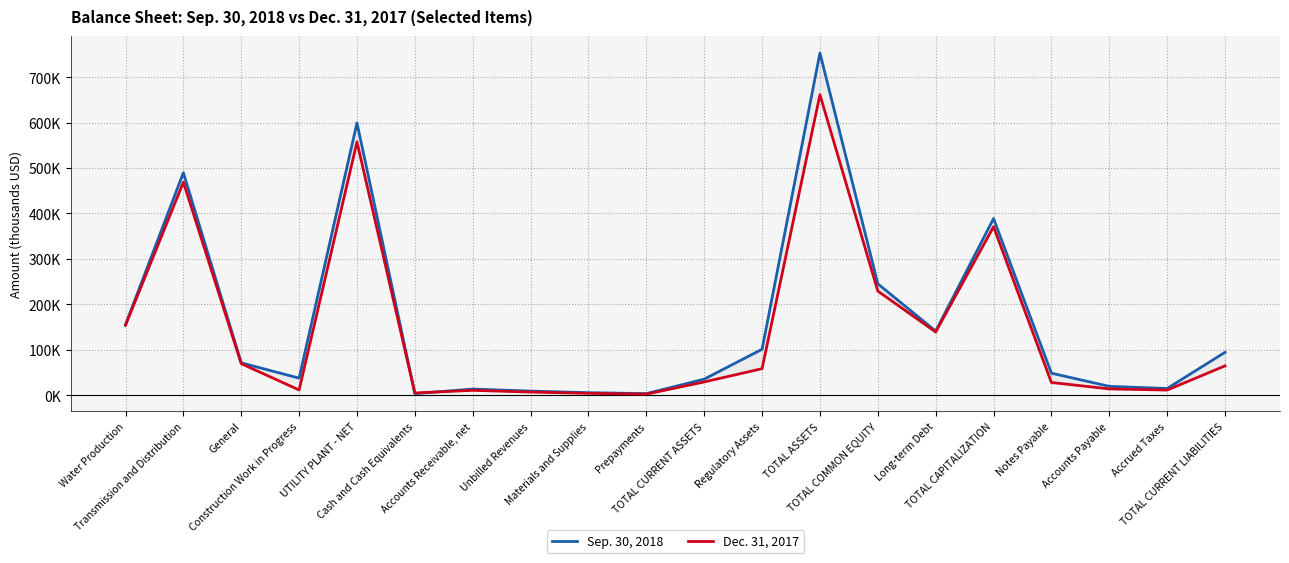

At which label is Dec. 31, 2017 closest to 331774?

TOTAL CAPITALIZATION